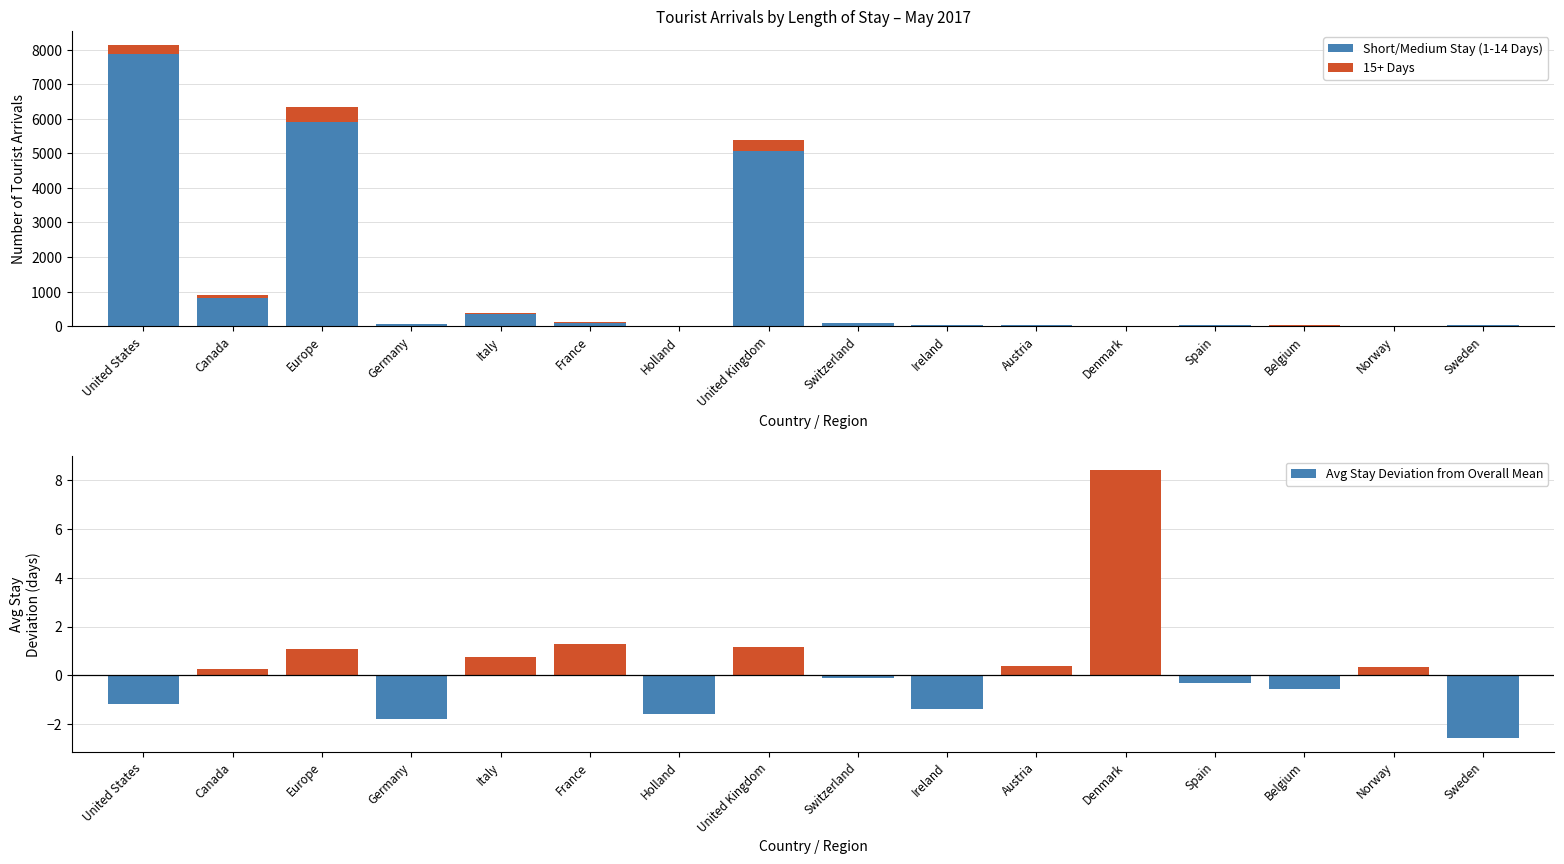

How many values in Avg Stay Deviation from Overall Mean are above zero?

8